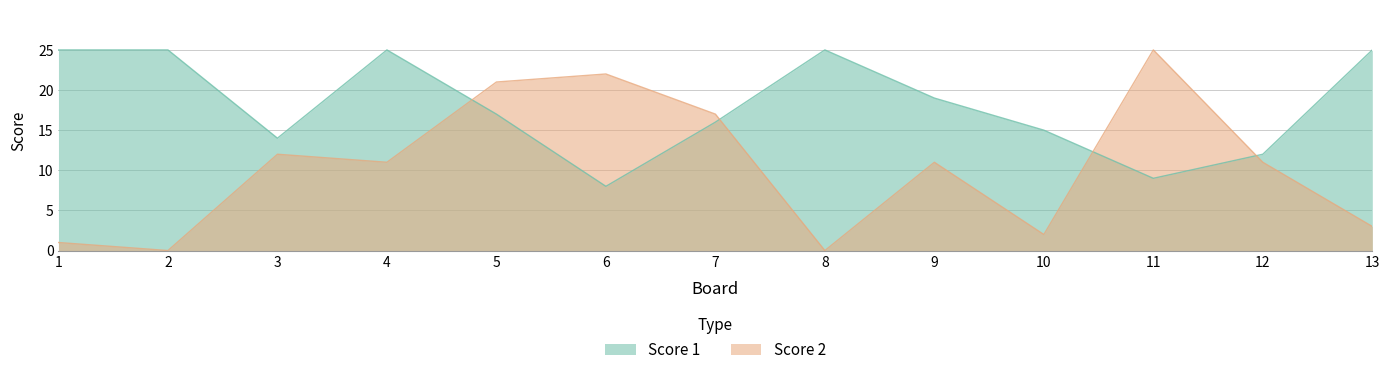

What is the total value across all series at 10?

17